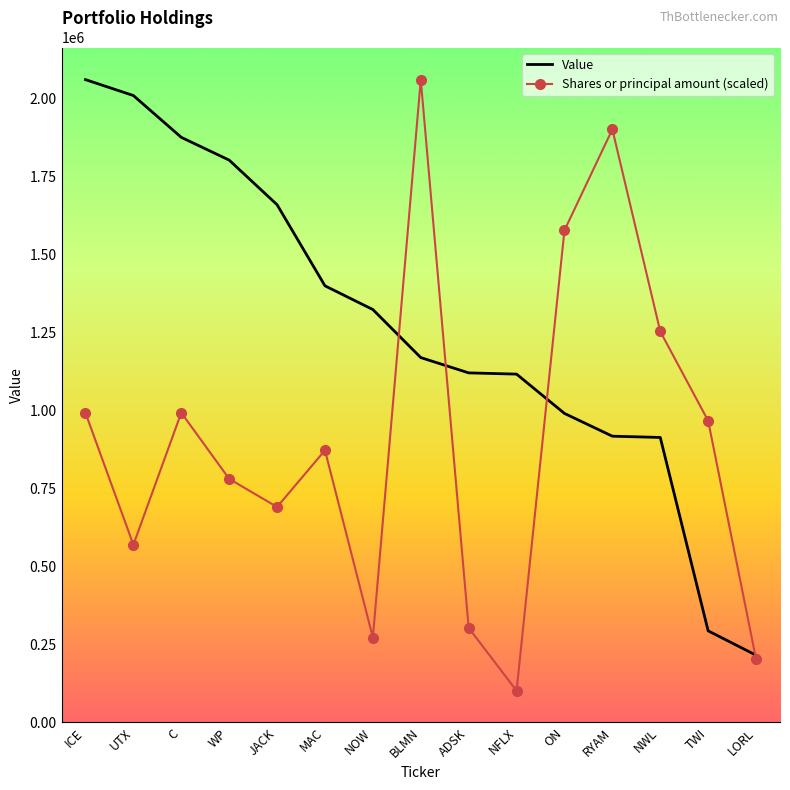

What is the highest value of the Shares or principal amount (scaled) series?

2060000.0